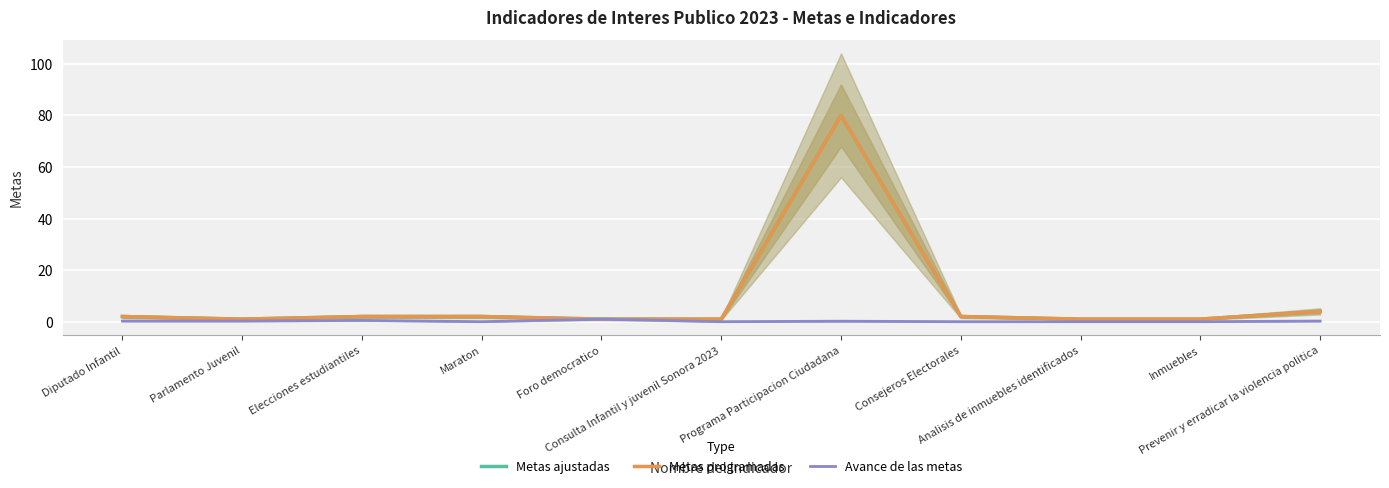

What is the value of the Metas ajustadas point at the 2nd from the left?

1.0